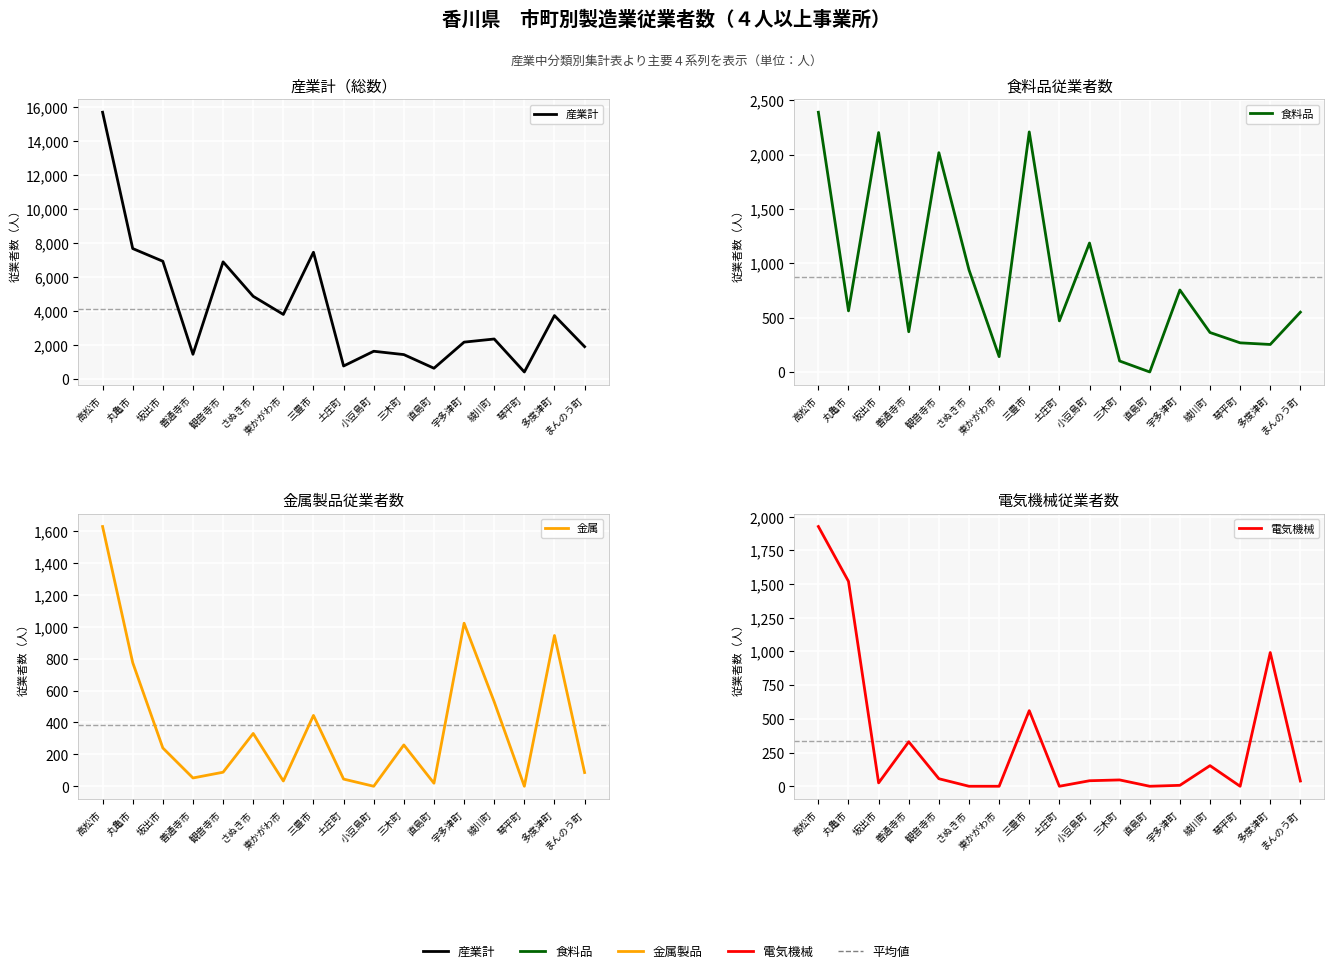

In 電気機械, how many points are higher than both neighbors (excluding endpoints)?

5